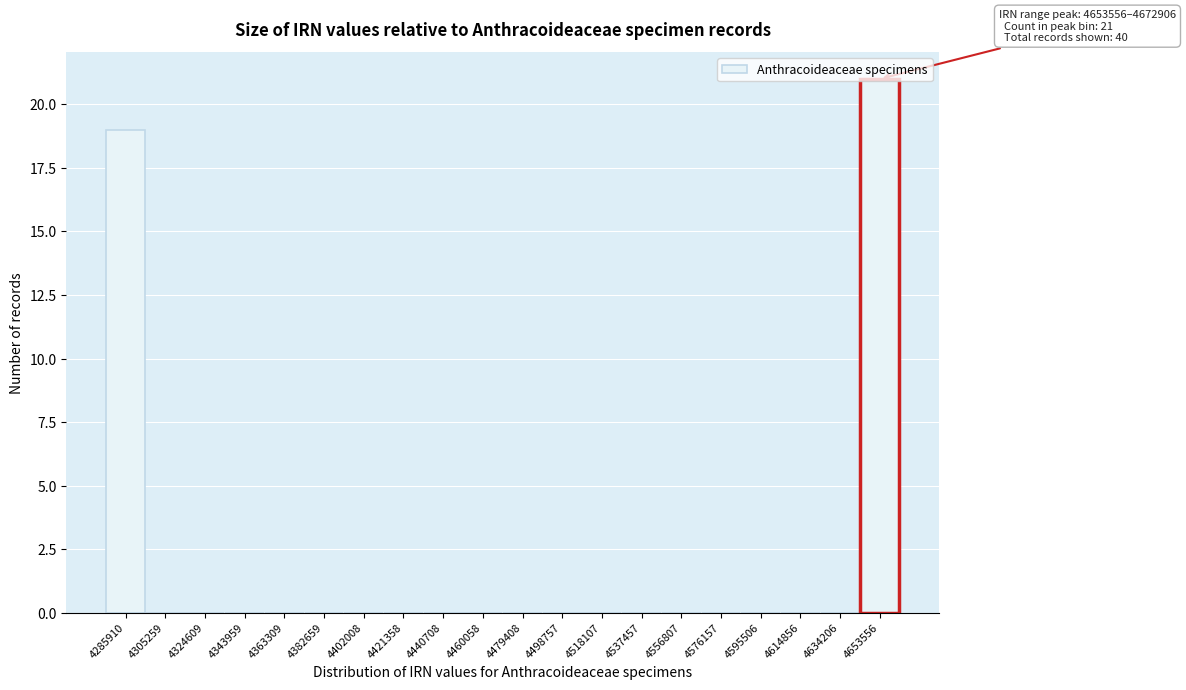

Where is the data nearest to the value 10?

4285910